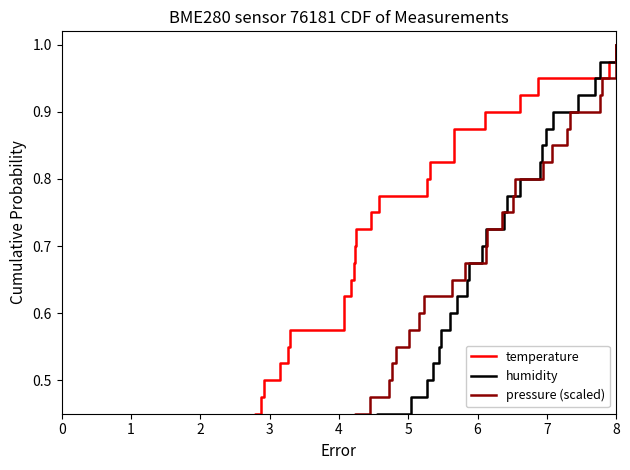

List the series in order of their peak value, highest first.

temperature, humidity, pressure (scaled)